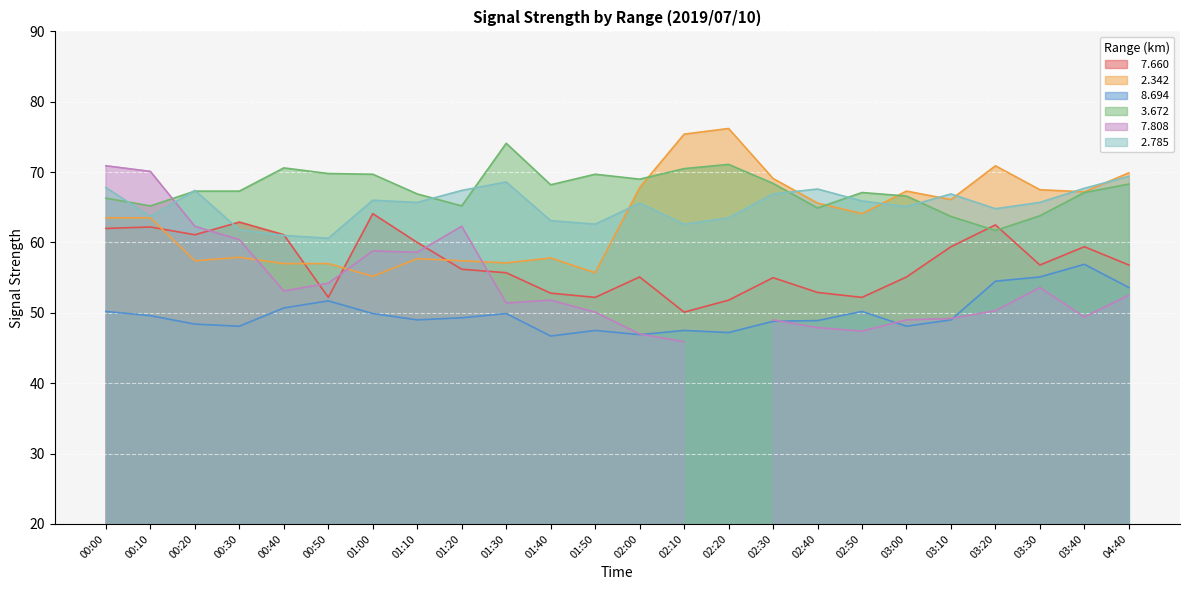

Between 03:10 and 01:50, which is larger?

03:10